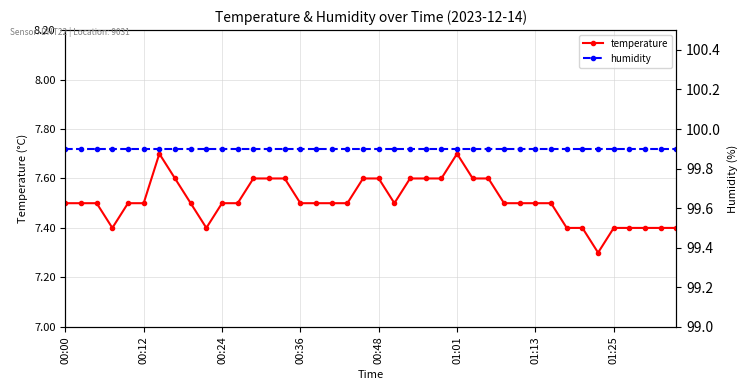

True or false: temperature and humidity cross at least once.

False